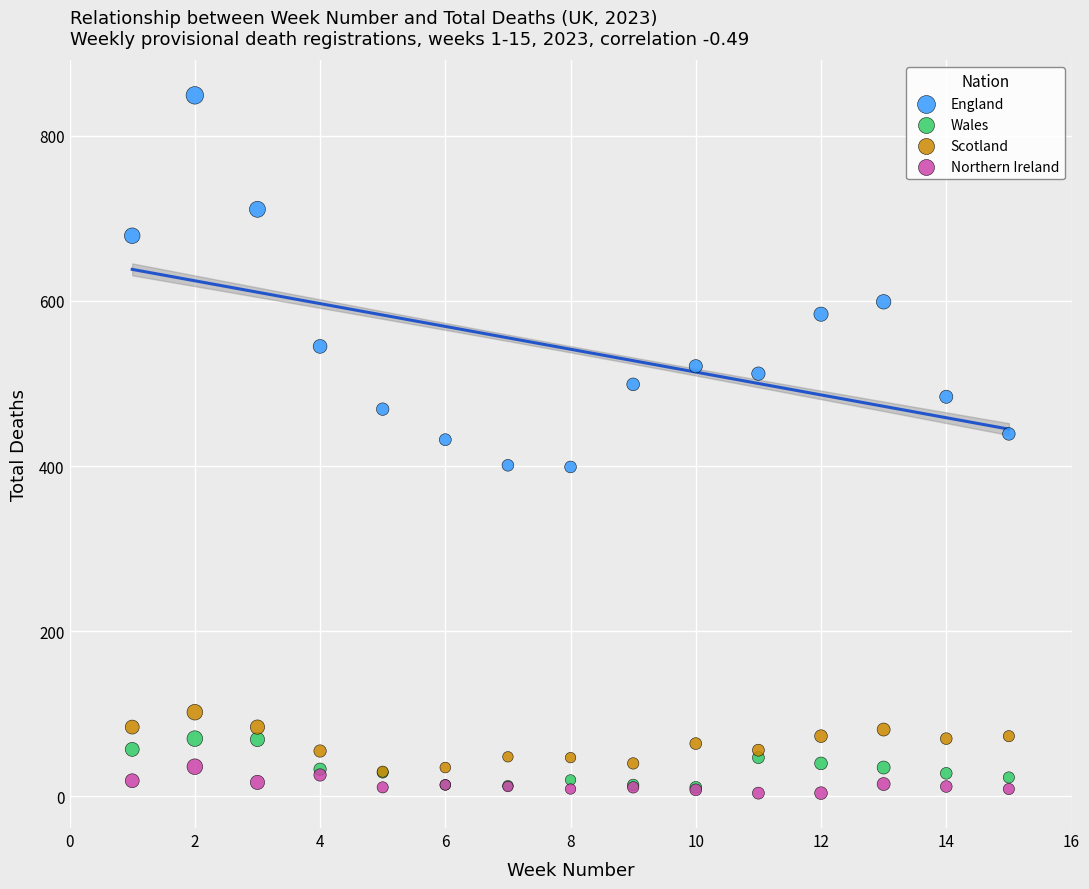

In the England series, what Y value is closest to 624?

599